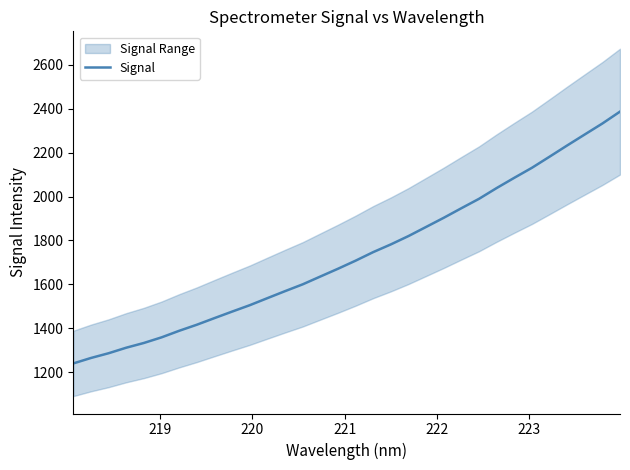

How many values are below 1708?

16